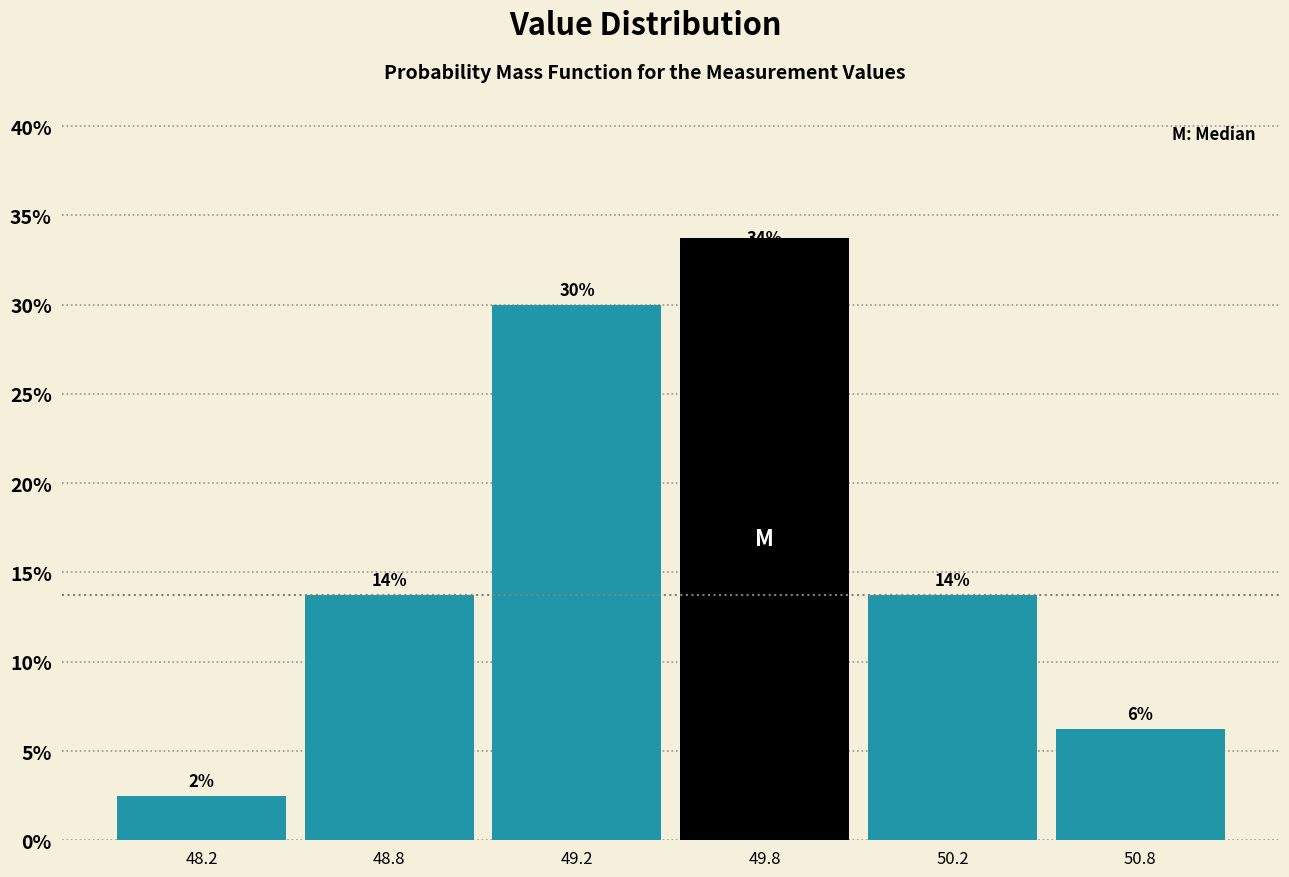

Does the chart contain any negative values?

No